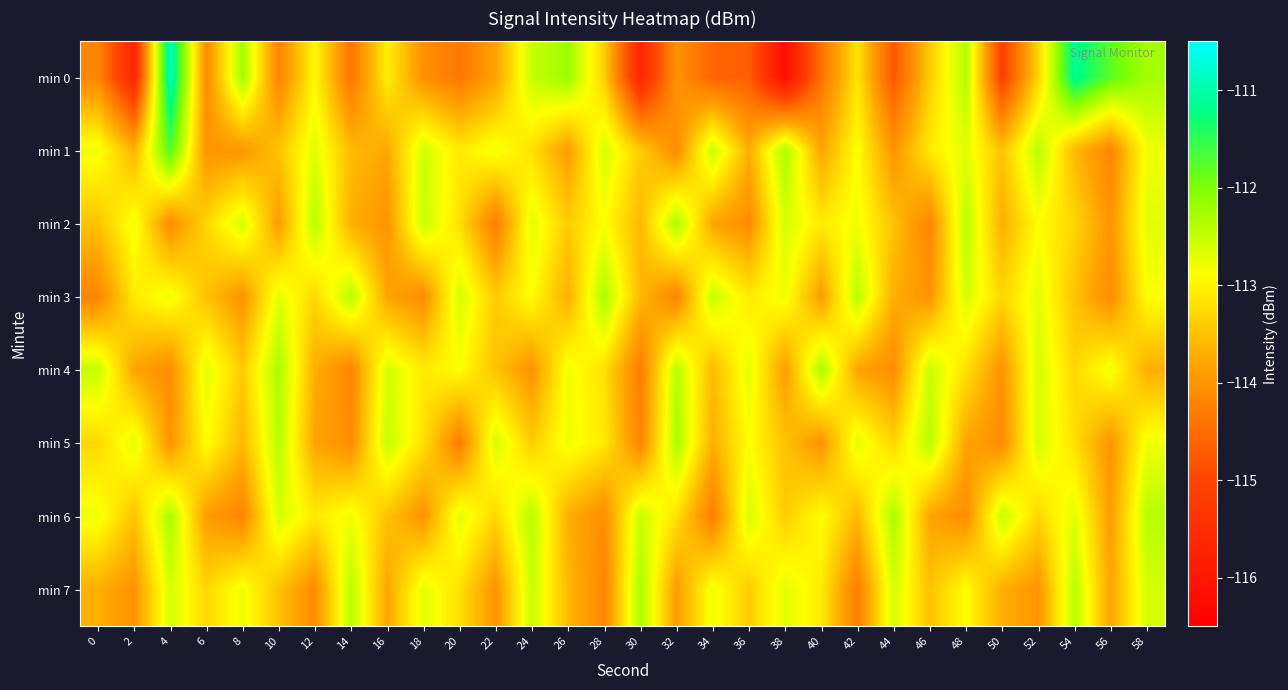

What is the smallest value displayed?

-116.2